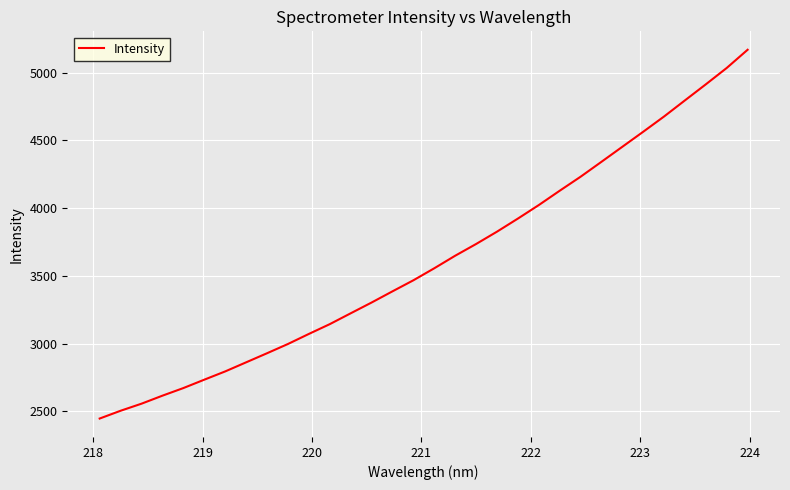

What is the smallest value displayed?

2446.8